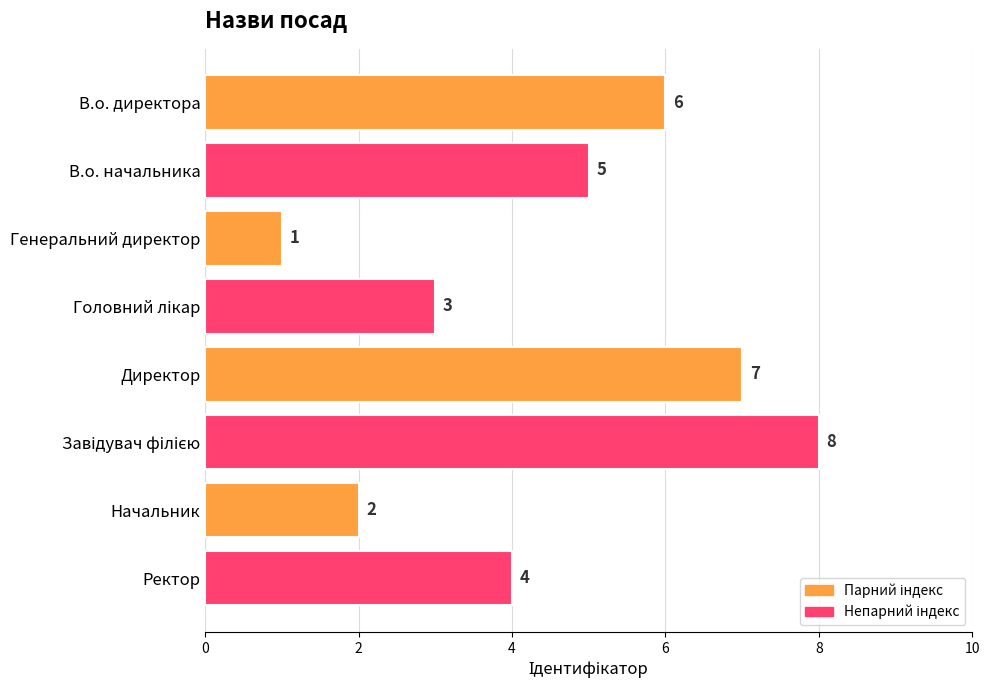

At which label is the value closest to 4?

Ректор